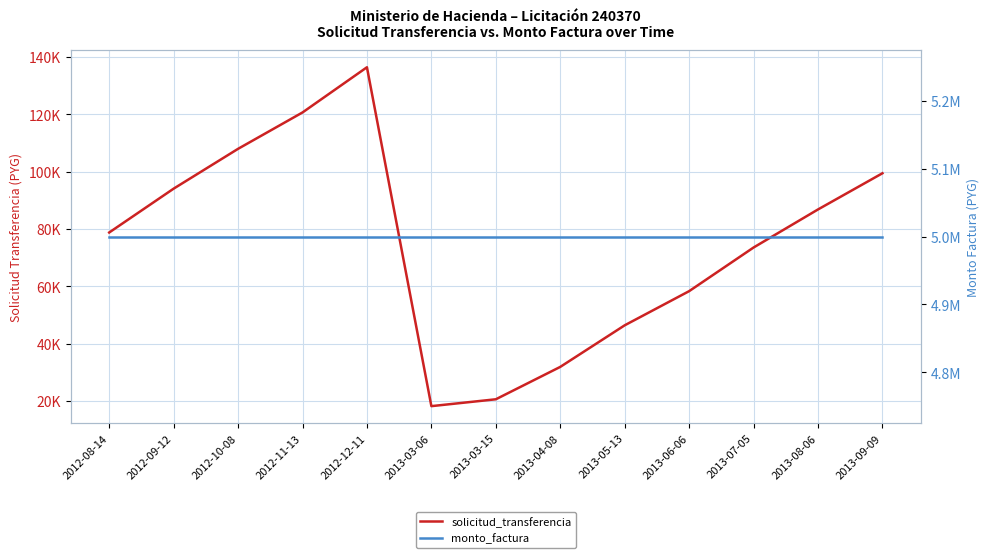

What are all the series names shown in the legend?

solicitud_transferencia, monto_factura